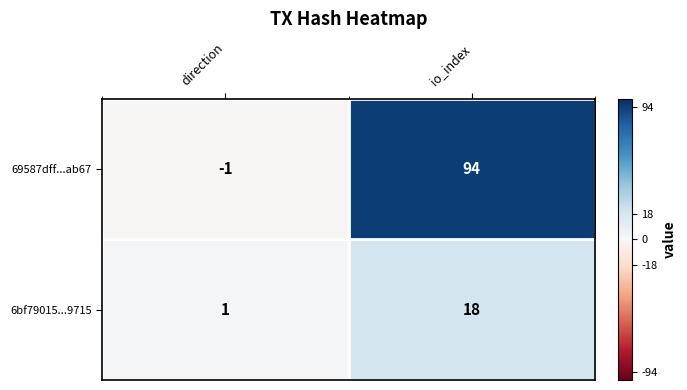

Which series has the largest range (max minus min)?

69587dff...ab67